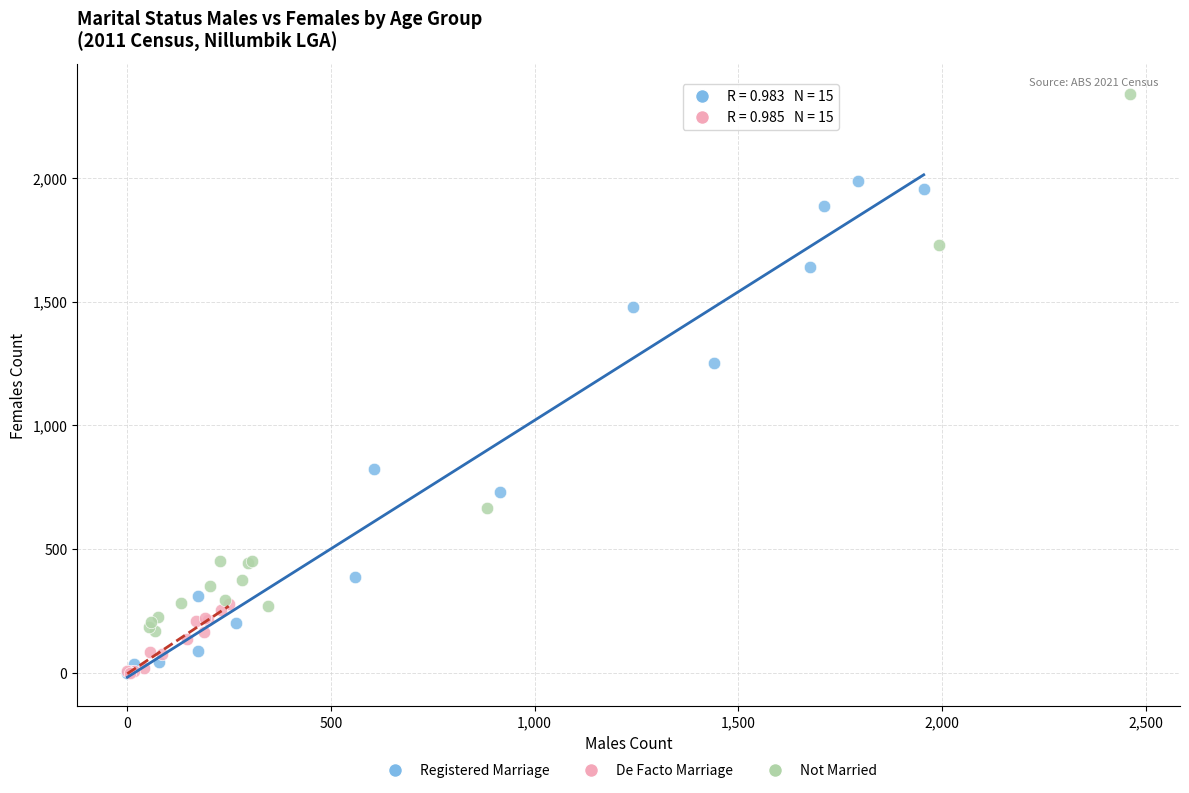

What are all the series names shown in the legend?

Registered Marriage, De Facto Marriage, Not Married